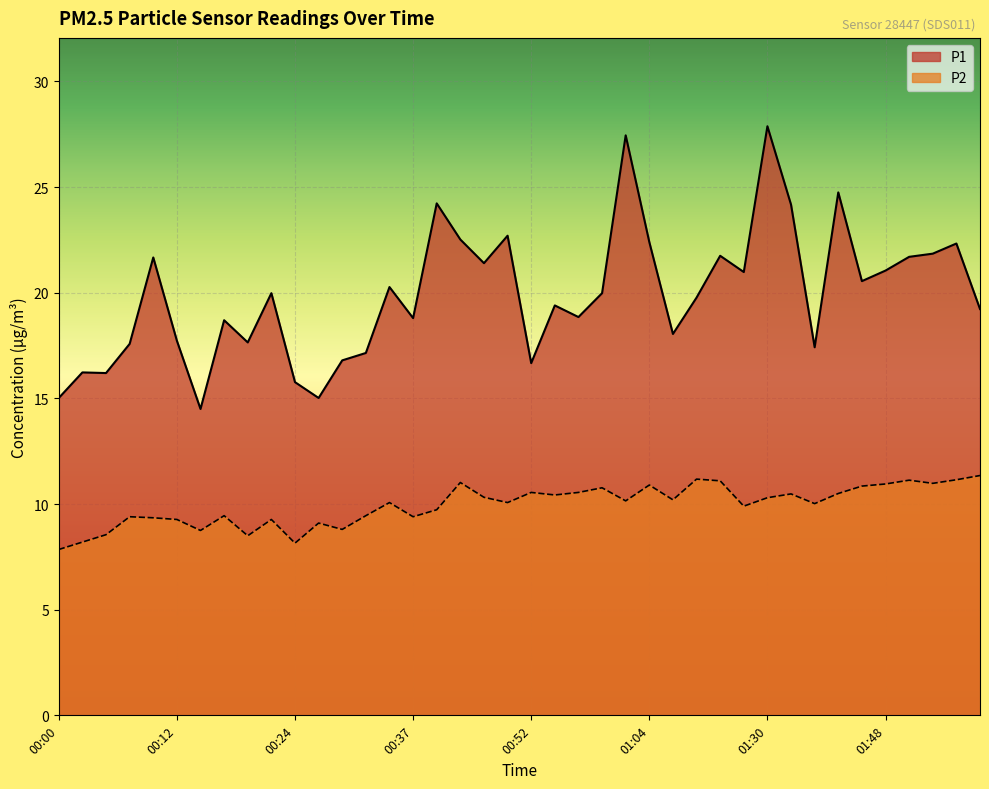

What is the maximum value for P2?

11.3